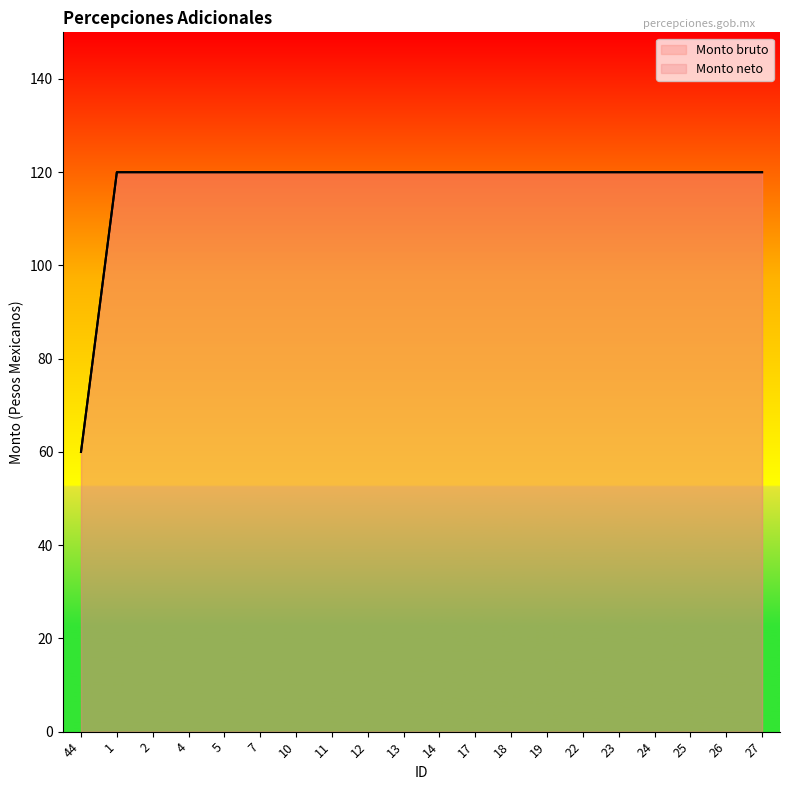

Is the value of Monto bruto at 17 greater than the value of Monto neto at 14?

No